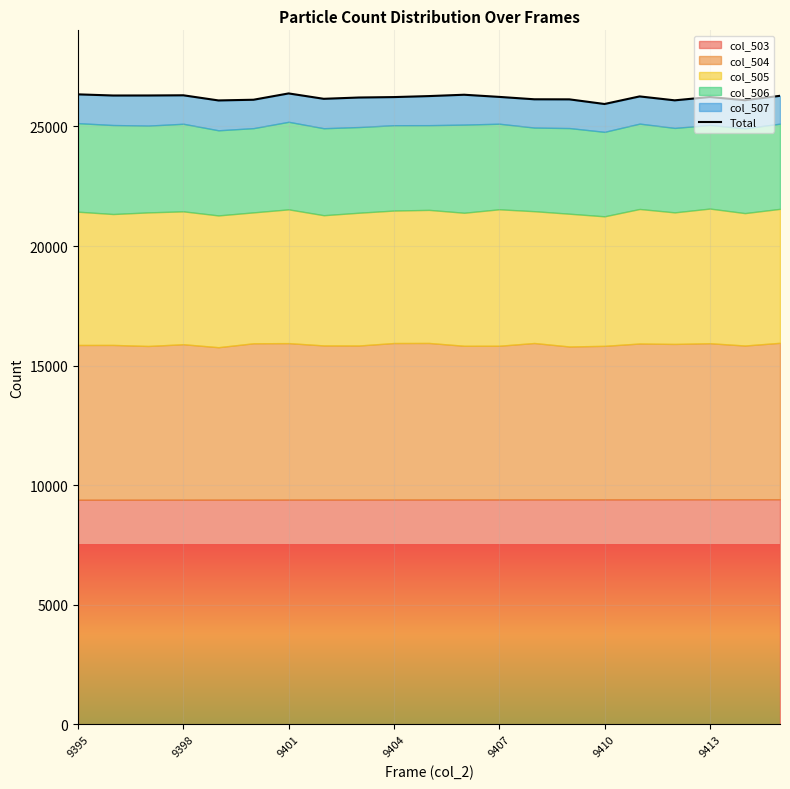

True or false: the data has more than 2 interior local peaks.

True